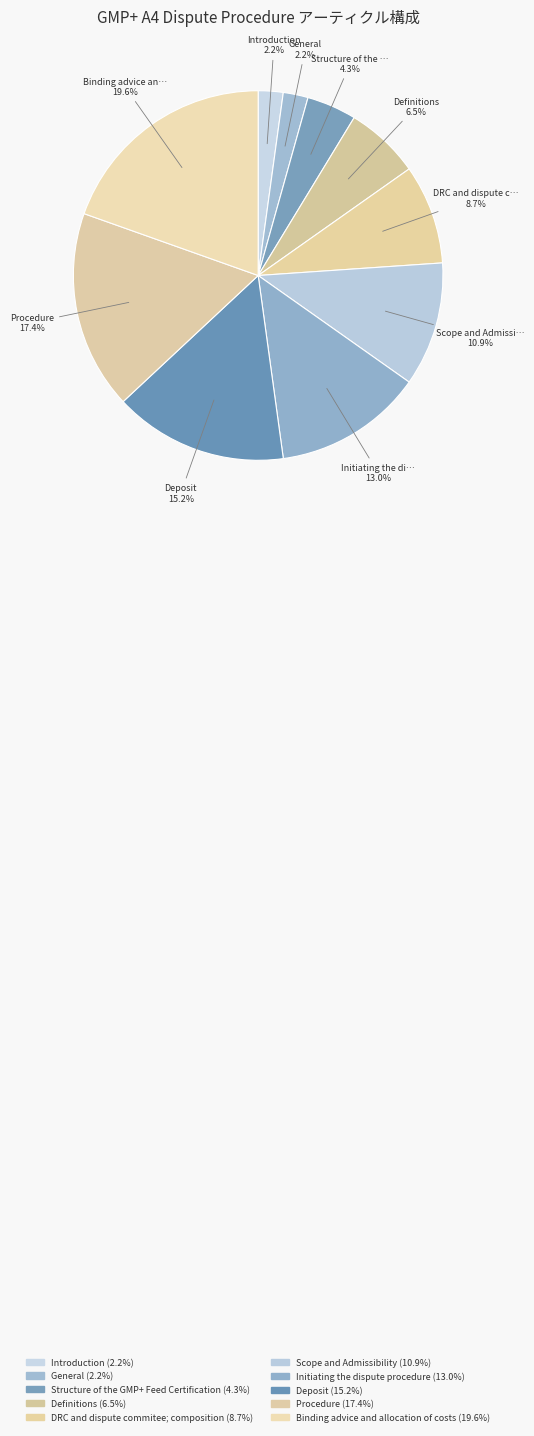

The Binding advice and allocation of costs slice represents 20% of the pie. True or false?

True